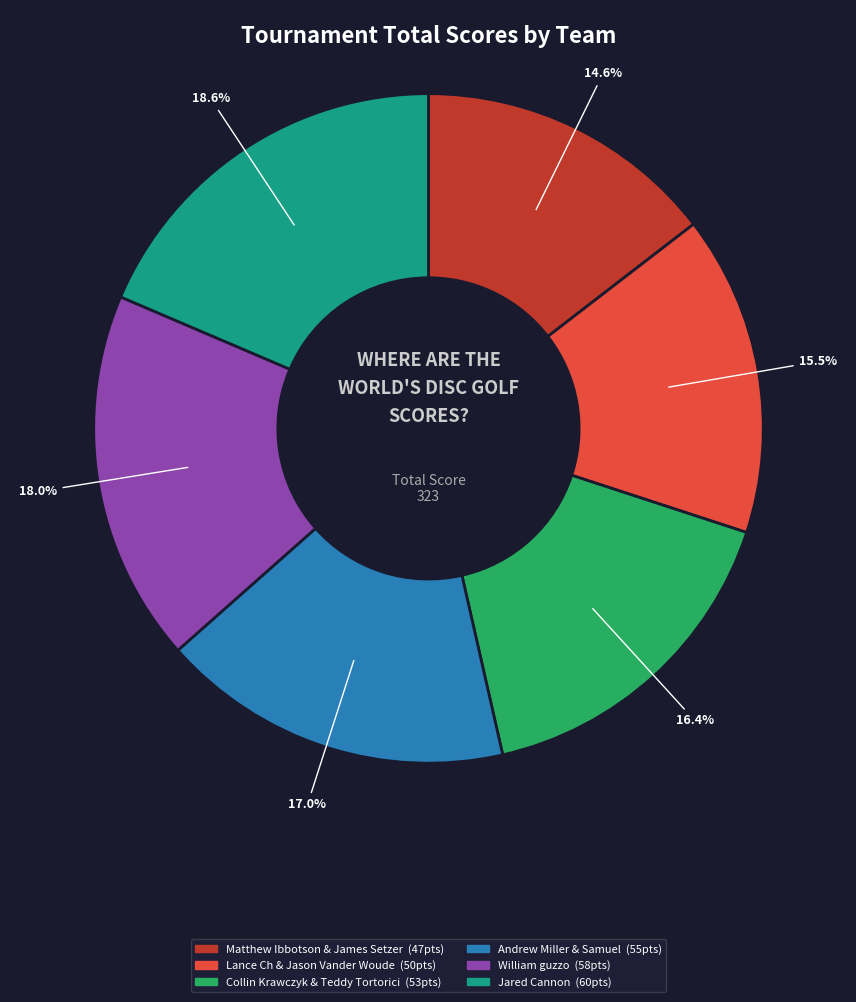

What is the ratio of the value at Matthew Ibbotson & James Setzer to the value at Lance Ch & Jason Vander Woude?

0.9